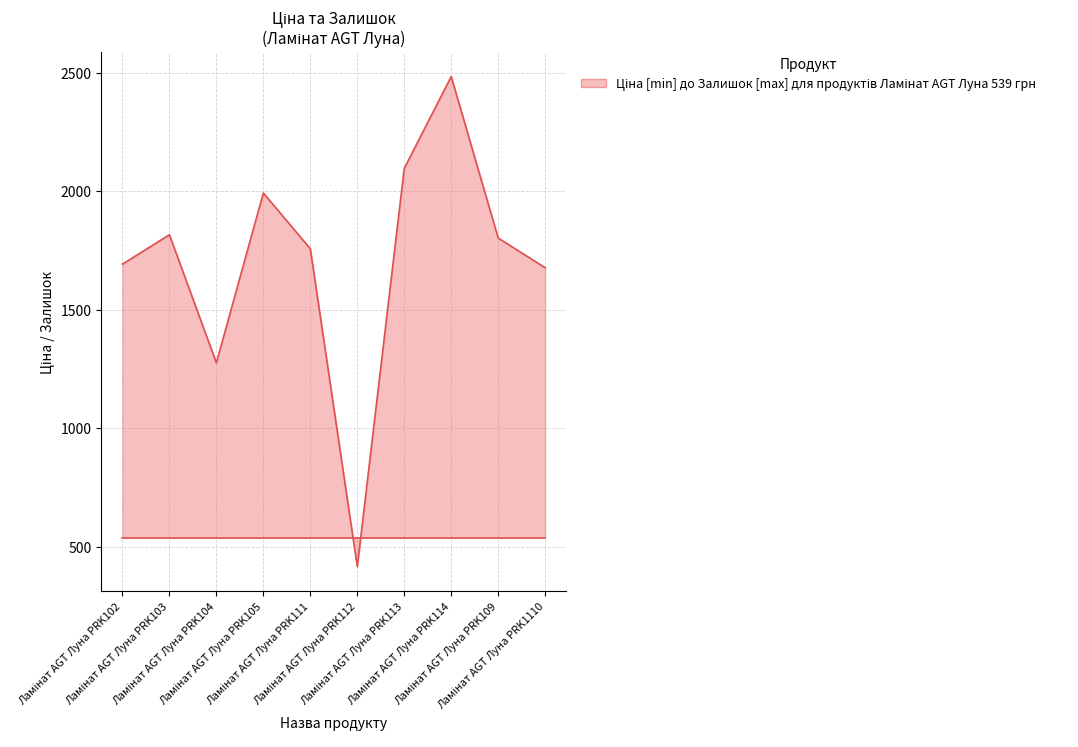

What is the greatest value displayed?

2483